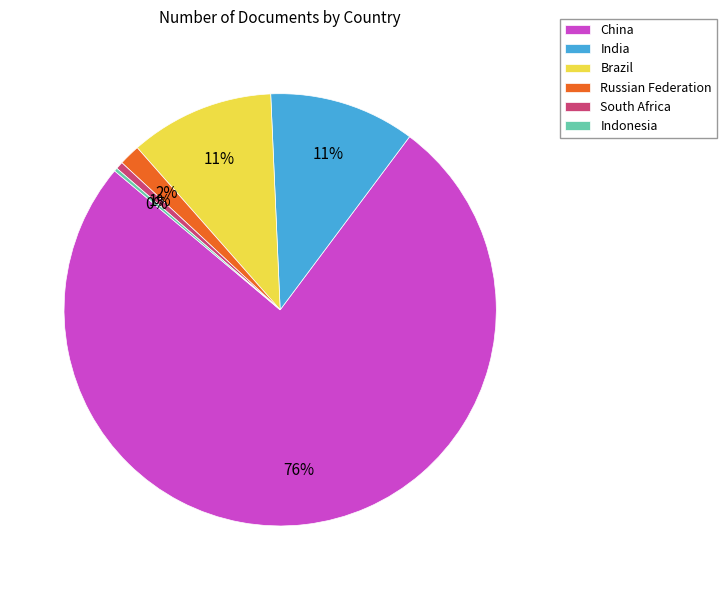

Is the sum of Brazil and South Africa greater than half?

No